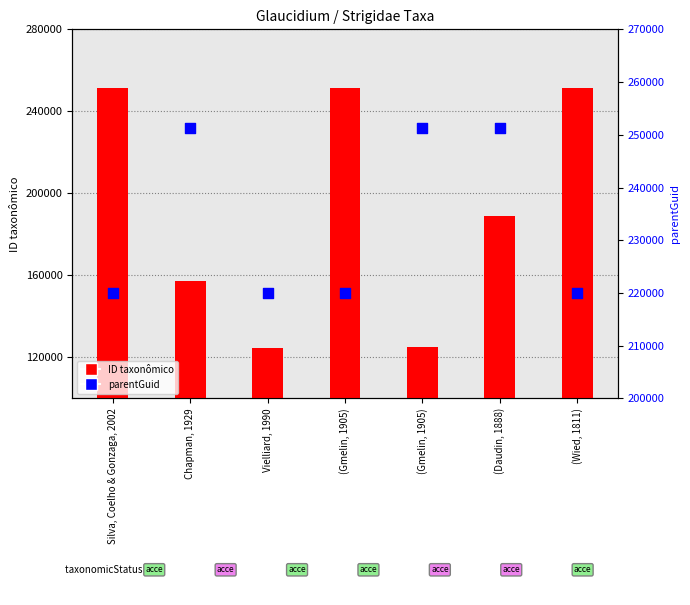

What is the total value across all series at (Gmelin, 1905)?

471278